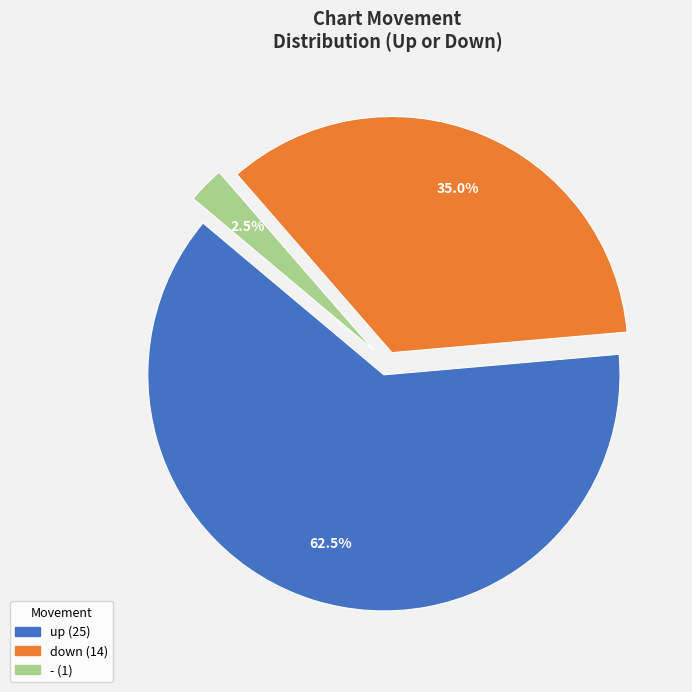

Does up account for over 50% of the chart?

Yes